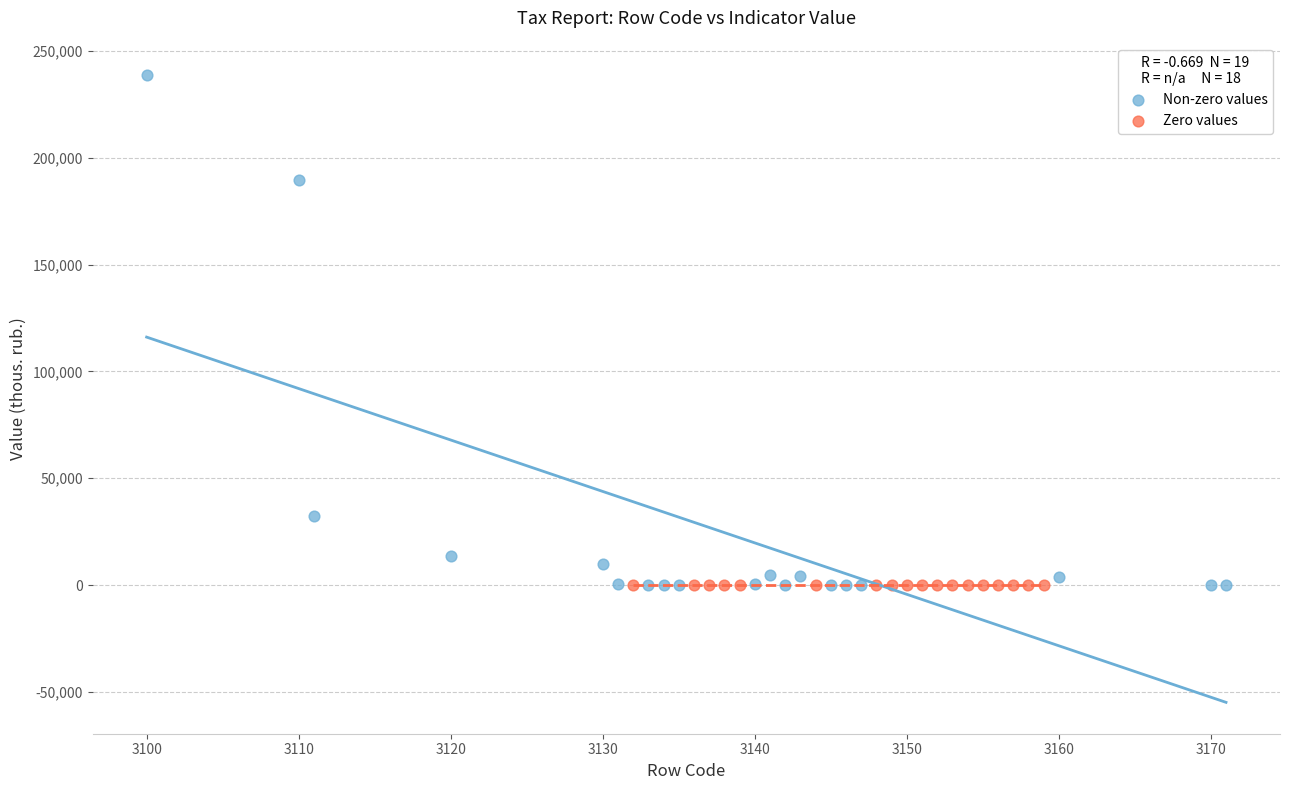

Which series reaches the maximum Y coordinate?

Non-zero values